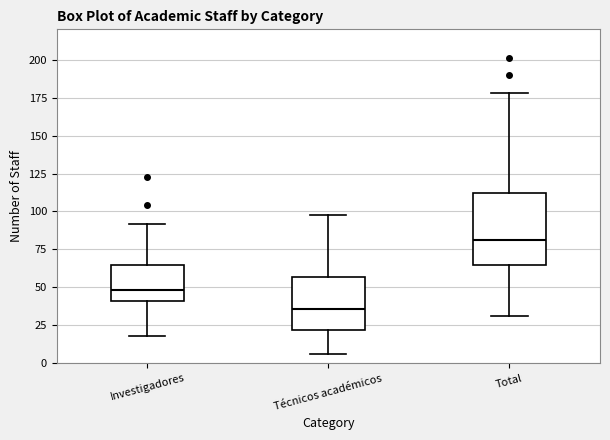

Where is the lower edge of the box for Investigadores on the y-axis? The values are not printed on the chart, so give them approximately, as read against the axis.

40